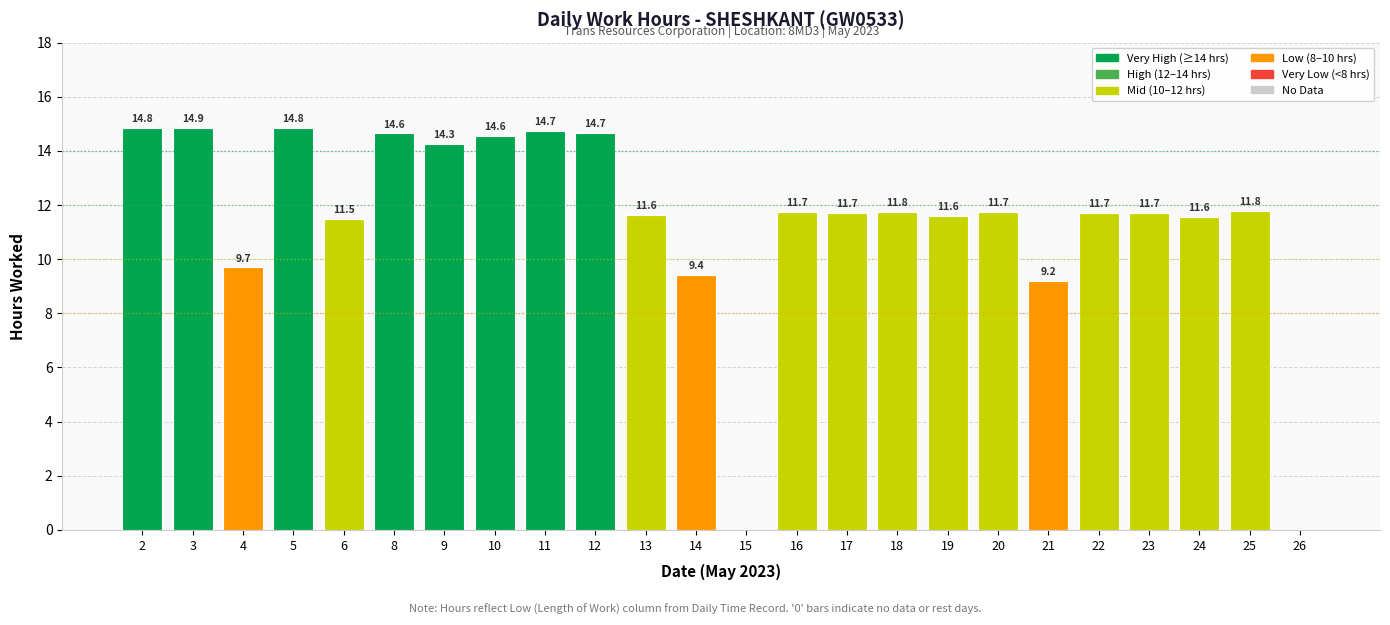

How many positive values are there?

22